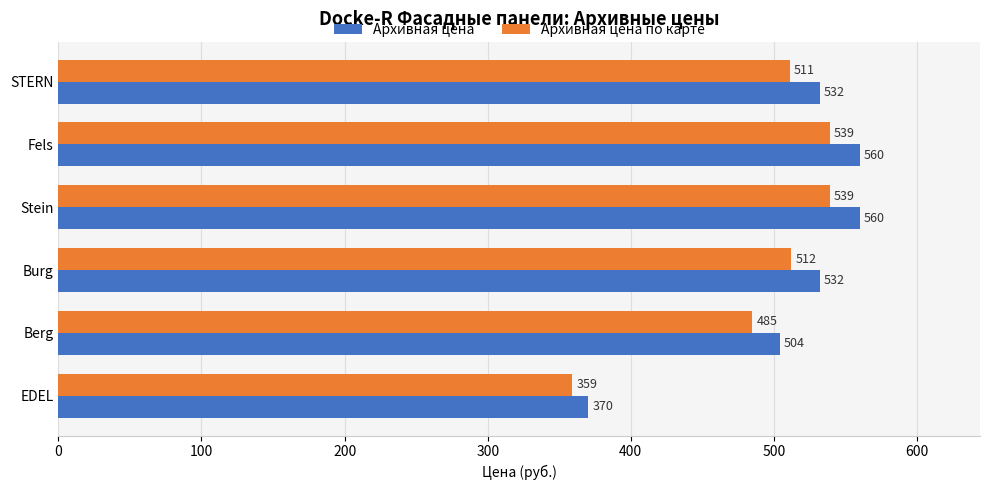

Which series has the largest range (max minus min)?

Архивная цена